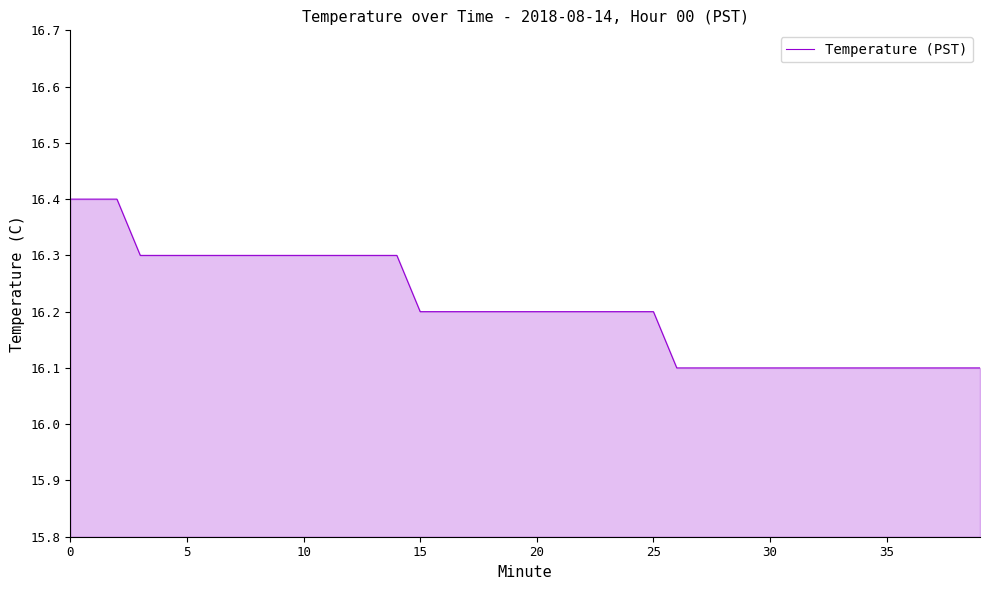

What is the greatest value displayed?

16.4